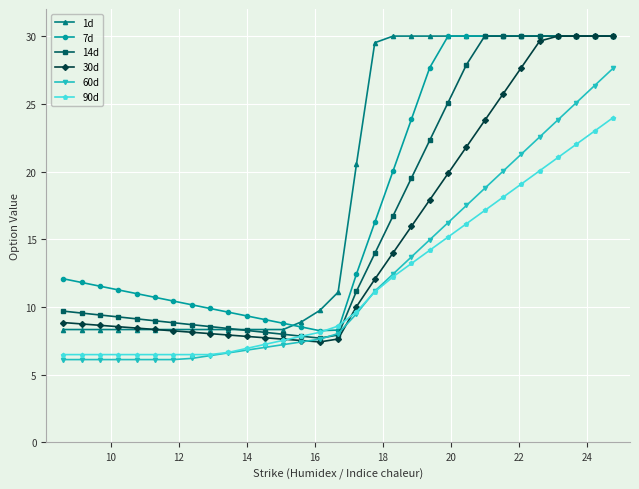

What is the minimum value shown in the chart?

6.1